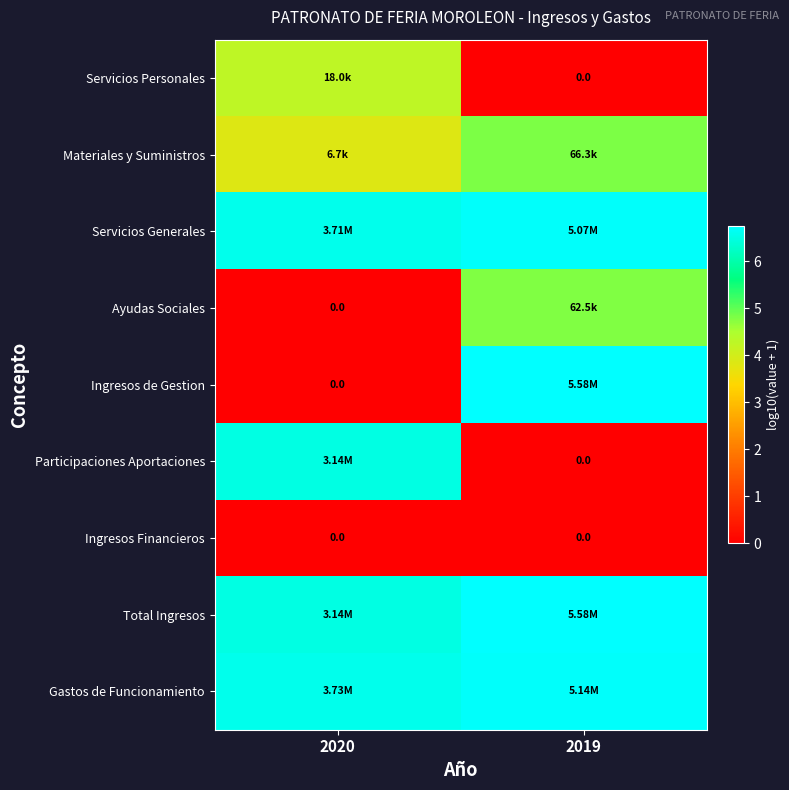

How many values in the Servicios Personales series are below 4?

1